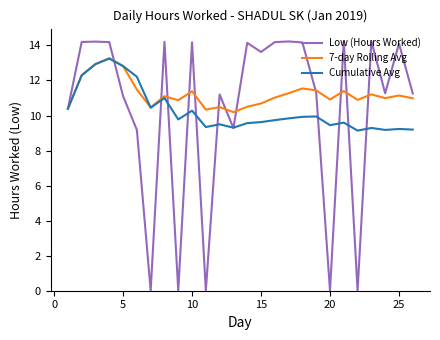

Which series has the largest total across all categories?

7-day Rolling Avg